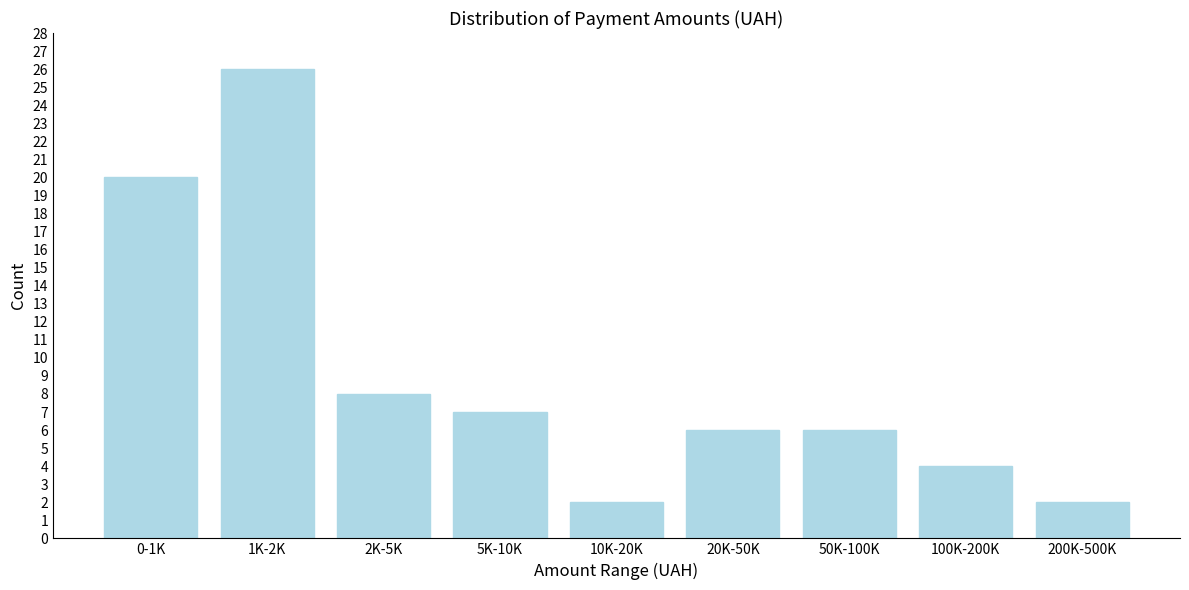

Reading left to right, what are all the values shown in this chart?

20	26	8	7	2	6	6	4	2